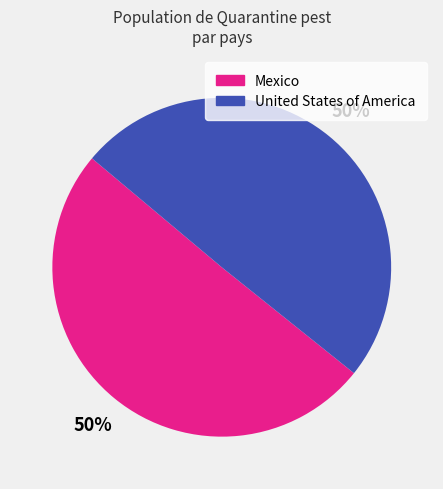

To the nearest percent, what is the average slice percentage?

50%